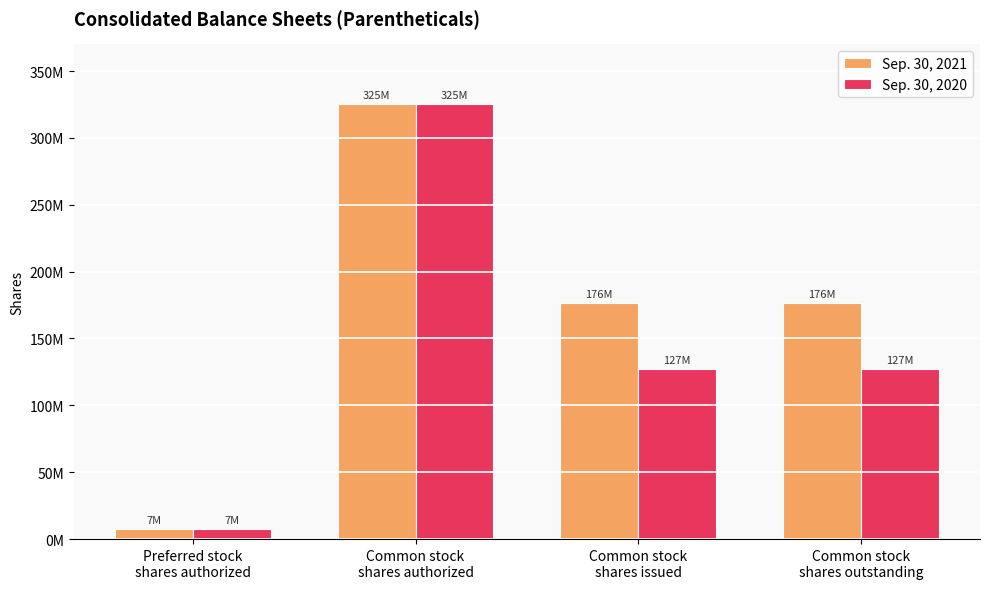

What is the minimum value shown in the chart?

7300000